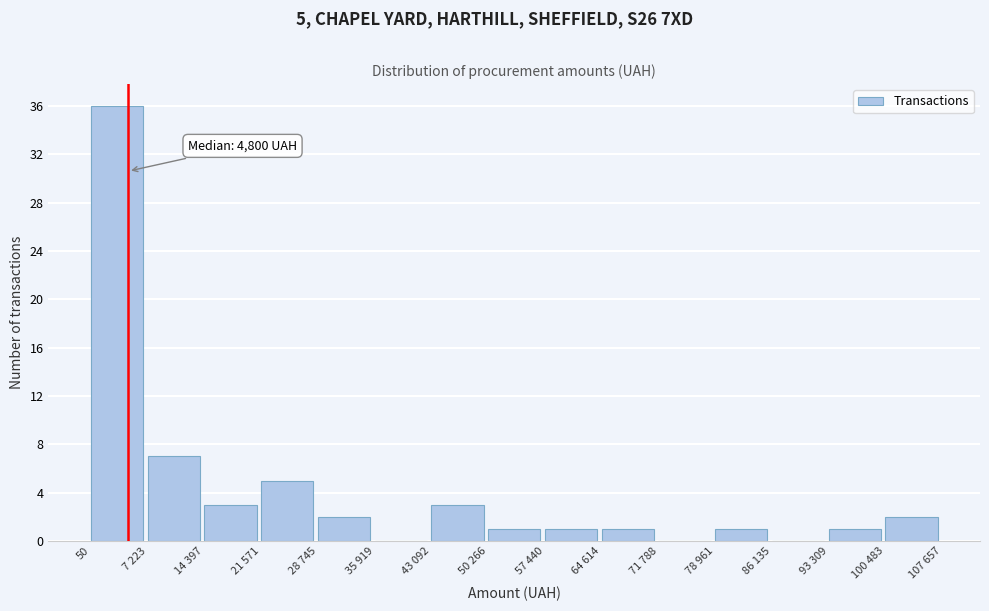

Reading right to left, transcribe all the data shown in this chart.

100 483=2	93 309=1	86 135=0	78 961=1	71 788=0	64 614=1	57 440=1	50 266=1	43 092=3	35 919=0	28 745=2	21 571=5	14 397=3	7 223=7	50=36